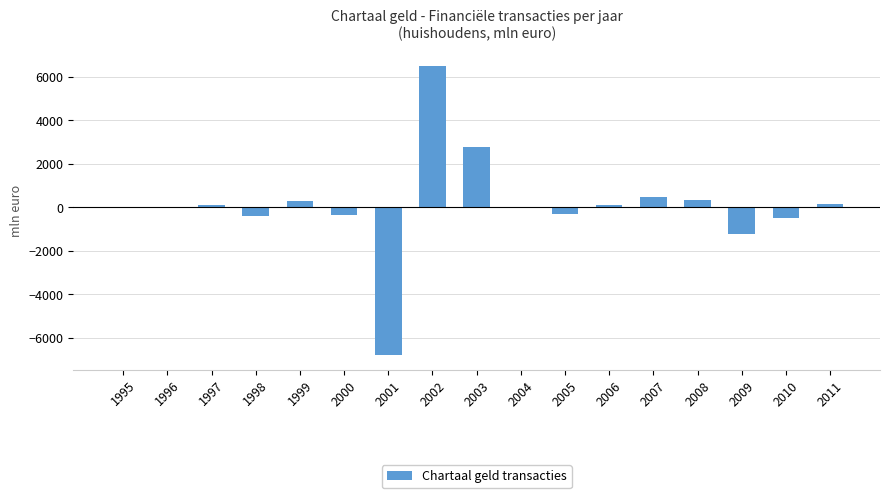

Between 2009 and 2001, which is larger?

2009